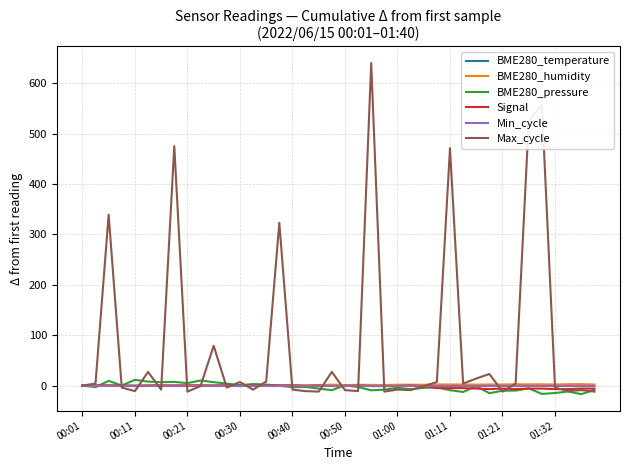

Which series has the largest range (max minus min)?

Max_cycle